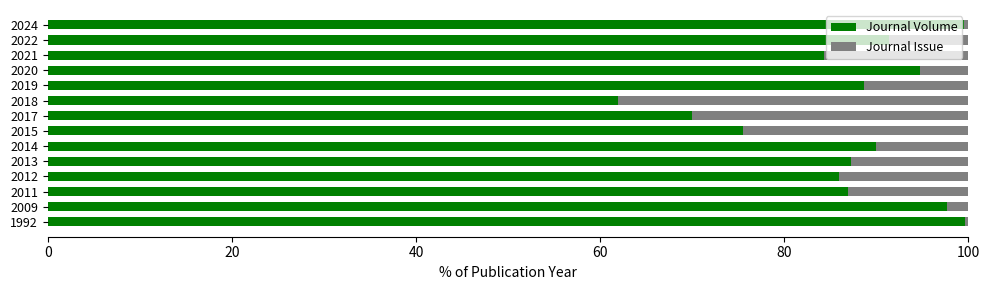

What is the sum of all Journal Volume values?

1213.6